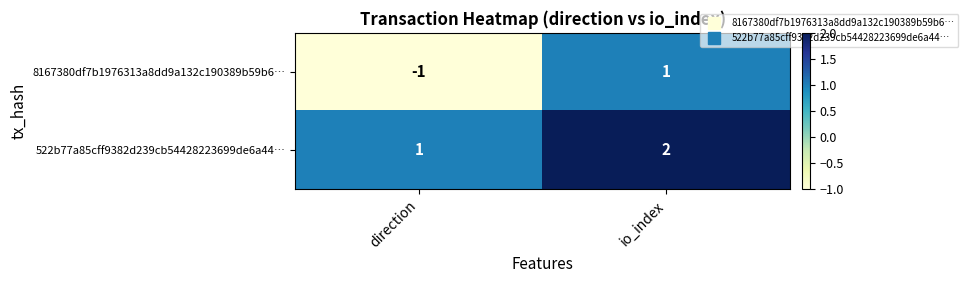

Between direction and io_index, which series saw the biggest shift?

8167380df7b1976313a8dd9a132c190389b59b6…